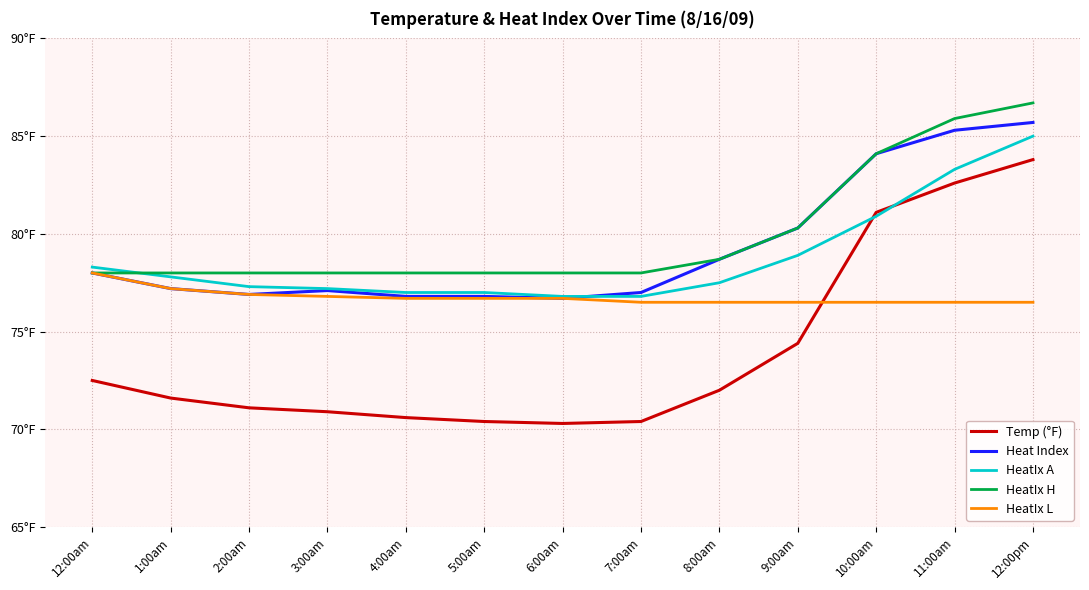

What are all the series names shown in the legend?

Temp (°F), Heat Index, HeatIx A, HeatIx H, HeatIx L